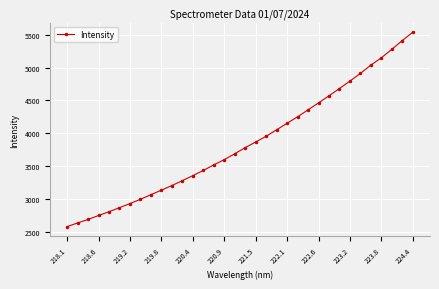

What is the maximum value shown in the chart?

5536.8